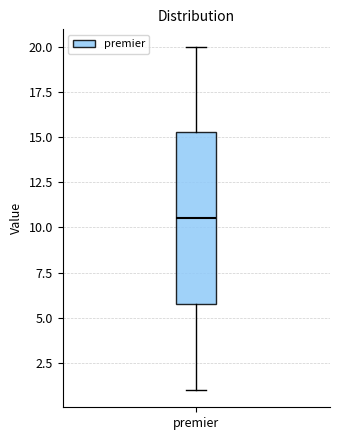

Read this box plot against the y-axis: the position of the median line, the range covered by the box, and the ends of both whiskers. The values are not printed on the chart, so give them approximately, as read against the axis.

median 10.5, box 6.0 to 15.5, whiskers 1.0 to 20.0